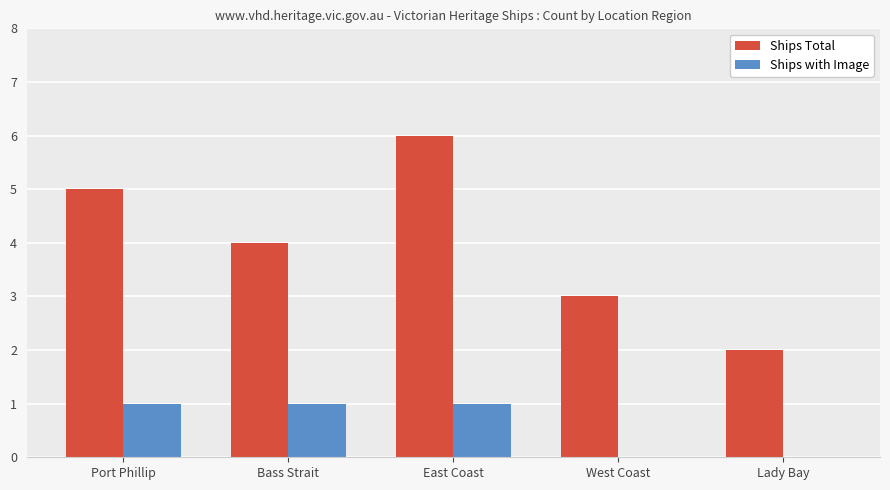

Reading left to right, list all the values displayed in this chart.

Ships Total: Port Phillip=5	Bass Strait=4	East Coast=6	West Coast=3	Lady Bay=2
Ships with Image: Port Phillip=1	Bass Strait=1	East Coast=1	West Coast=0	Lady Bay=0